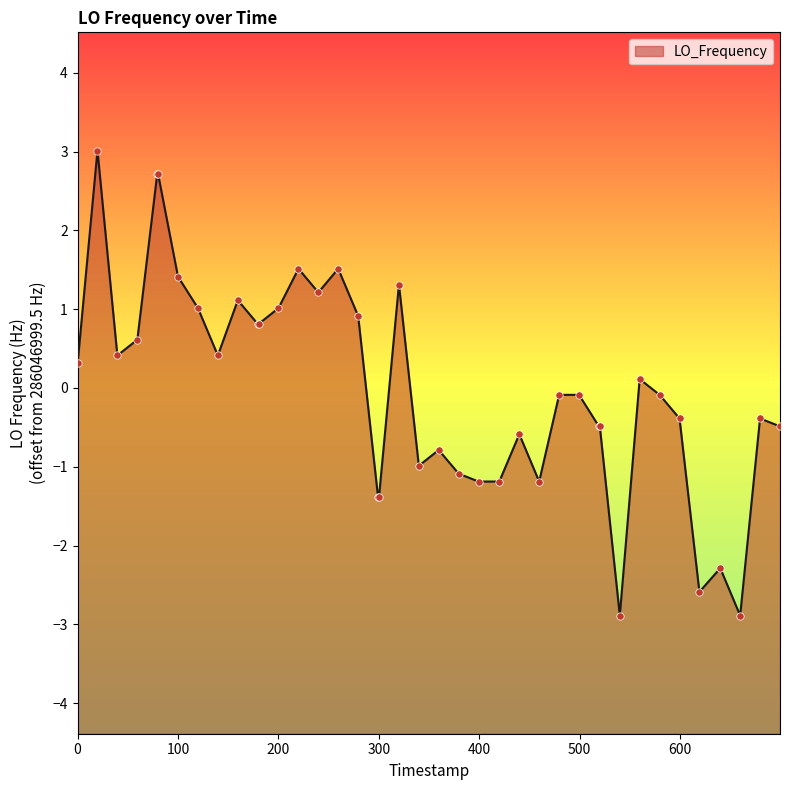

Which has a higher value, 1533600435.8 or 1533600715.4?

1533600715.4